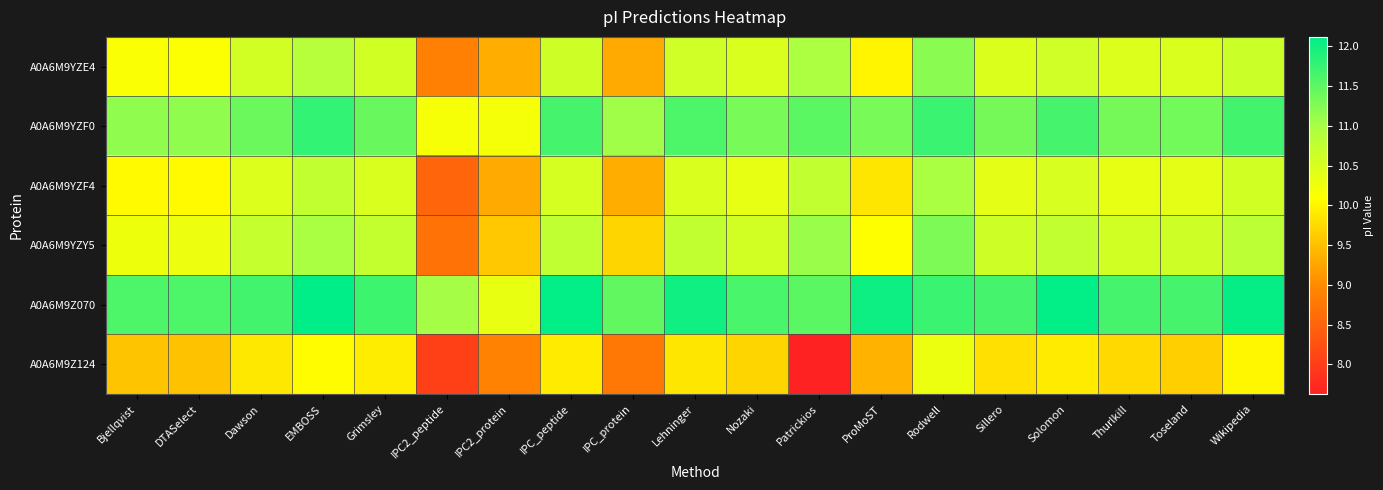

Which series has the largest total across all categories?

A0A6M9Z070